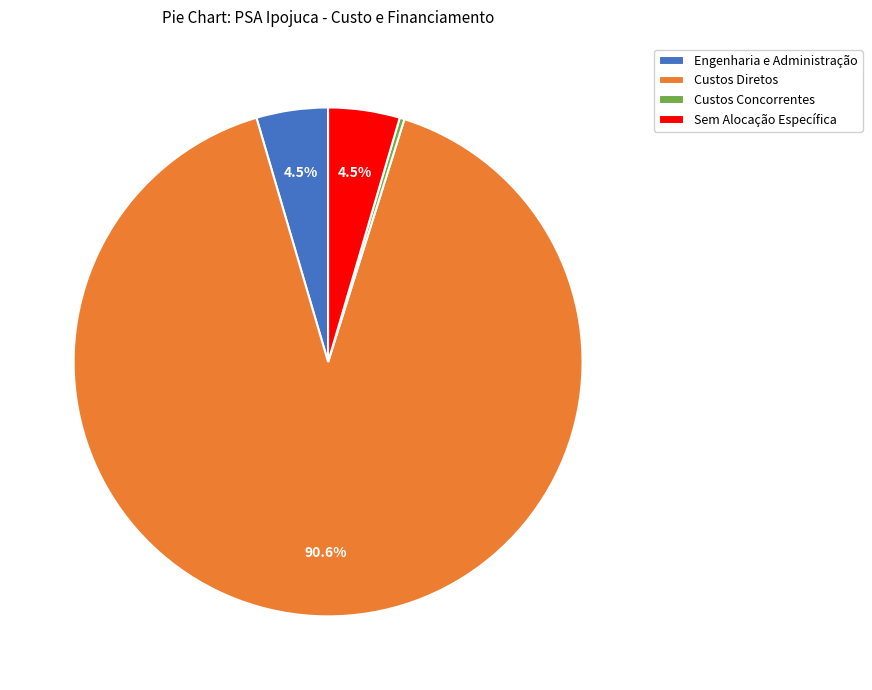

What is the majority slice?

Custos Diretos